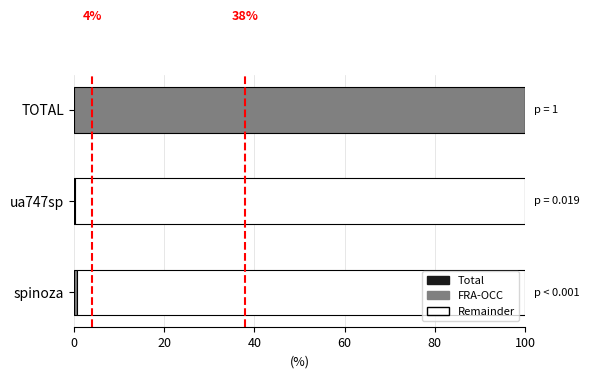

Which category has the highest value in the FRA-OCC series?

TOTAL